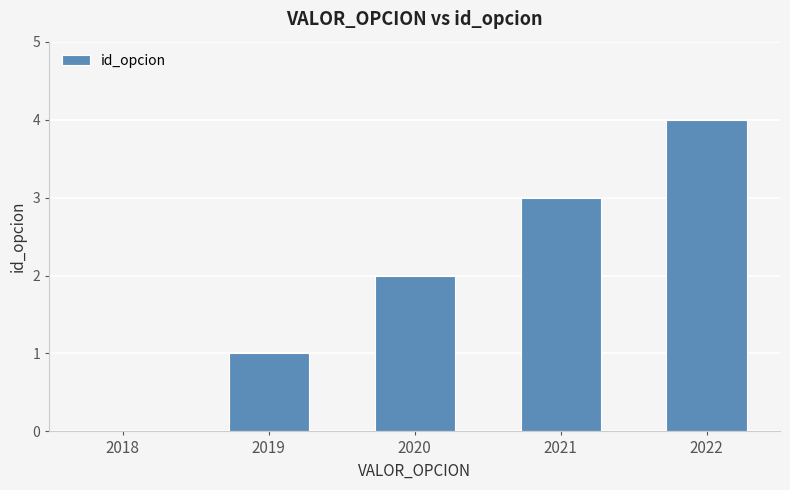

What is the change in value from 2020 to 2021?

+1